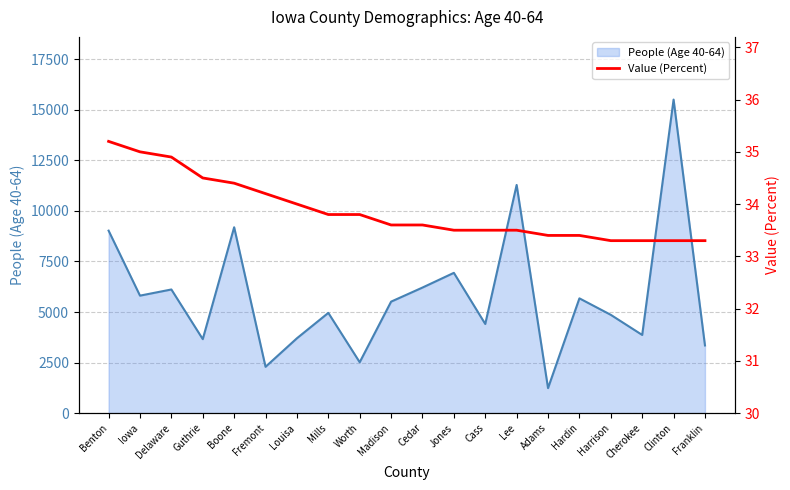

What is the change in value from Louisa to Jones?

-0.5